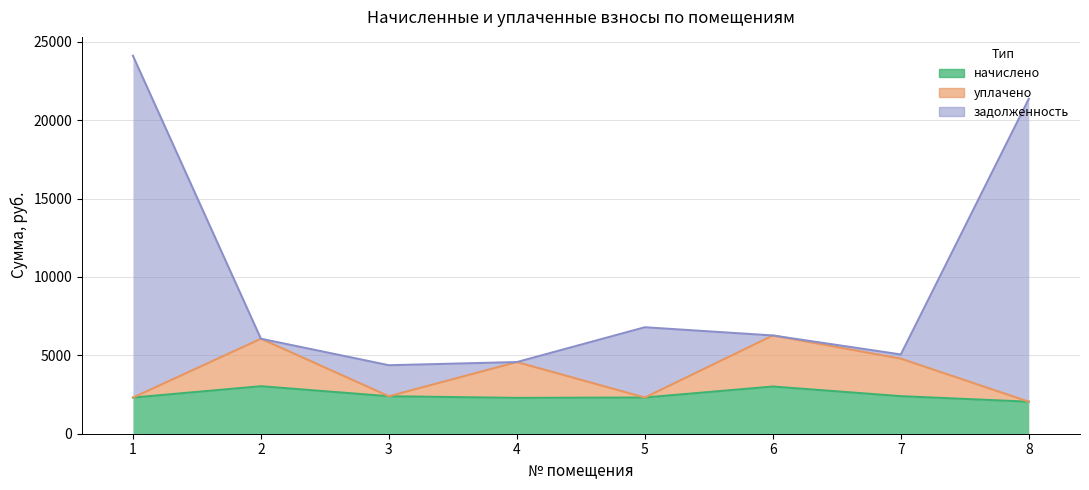

Does the chart display data point markers on the line(s)?

No